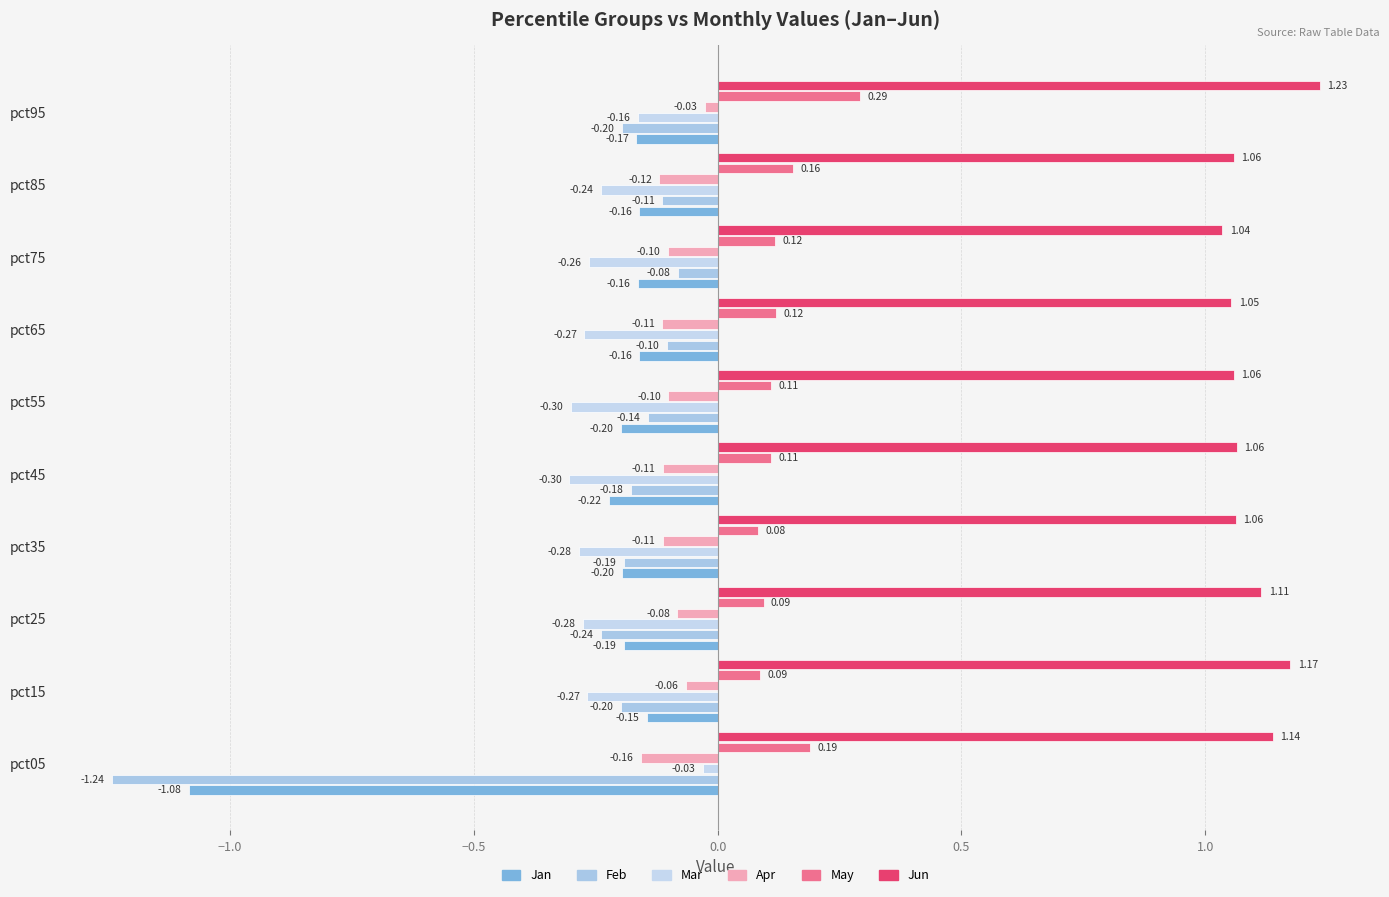

How many data points does each series have?

10